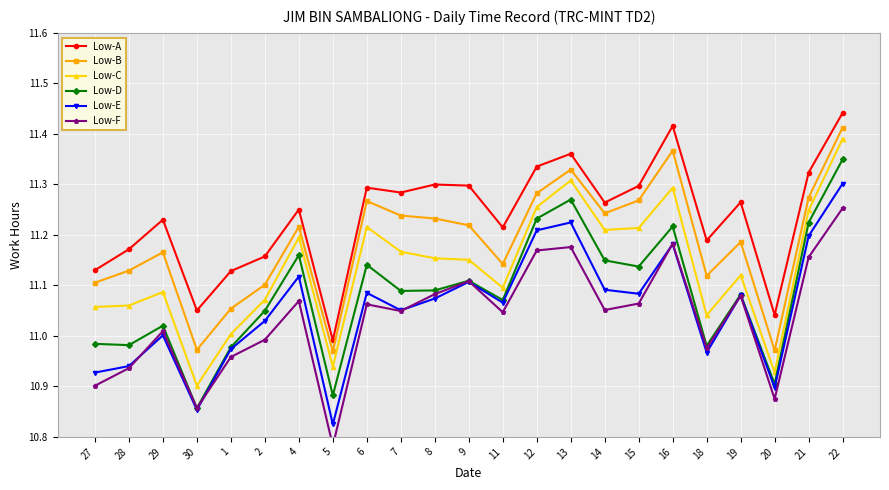

True or false: Low-B and Low-A intersect in this chart.

False